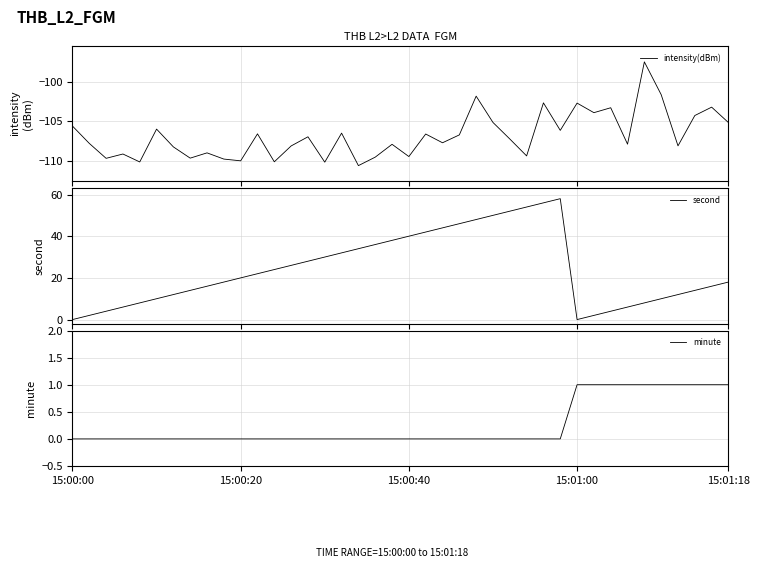

How many lines are shown in the chart?

3